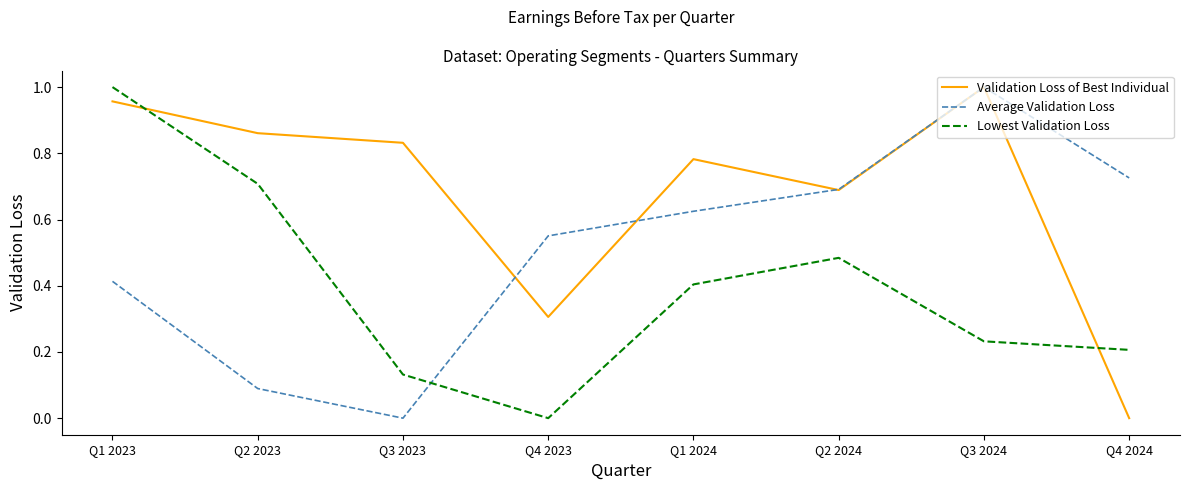

The Average Validation Loss series shows 0.7 at Q4 2024. True or false?

True